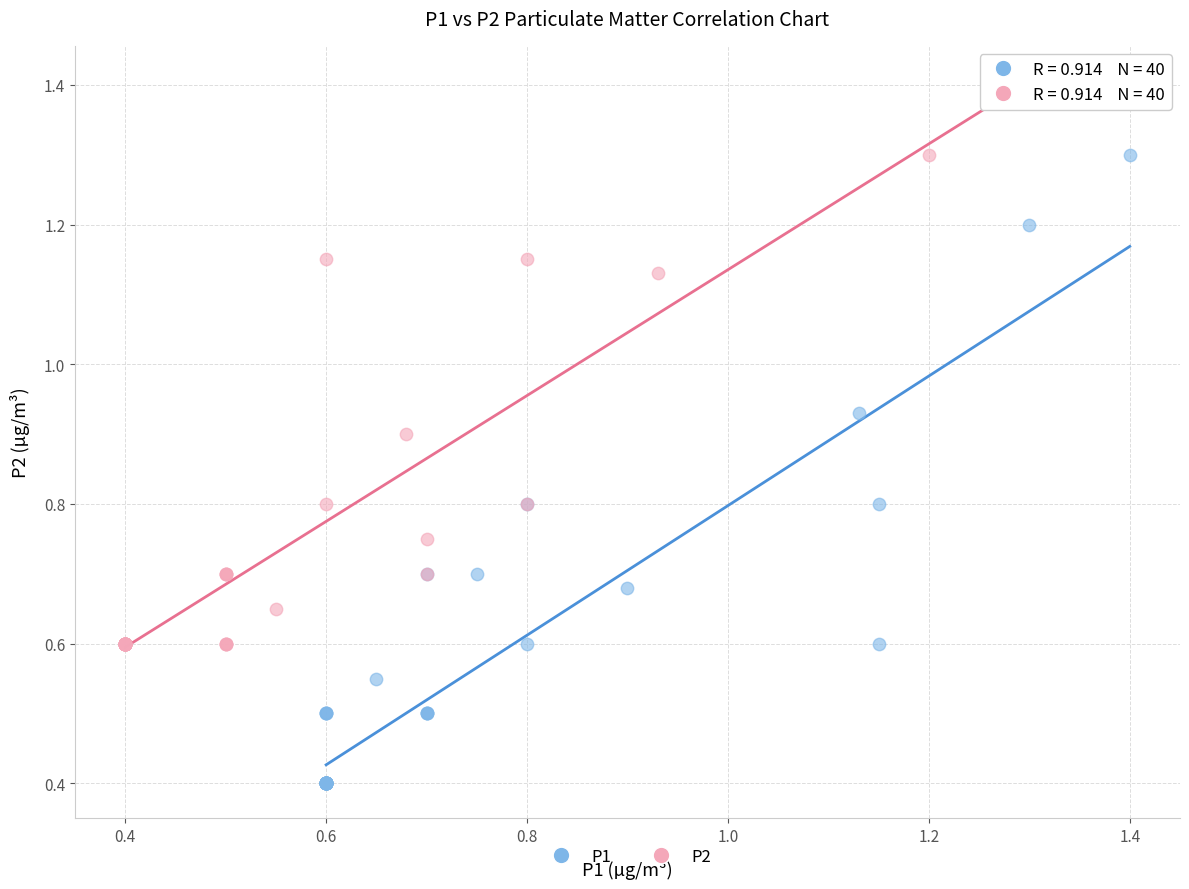

Which series has the largest Y range (max minus min)?

P1